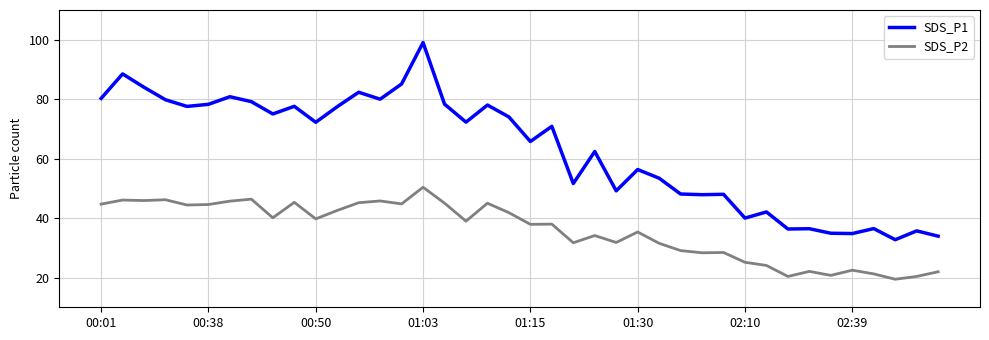

What is the minimum value for SDS_P1?

32.7